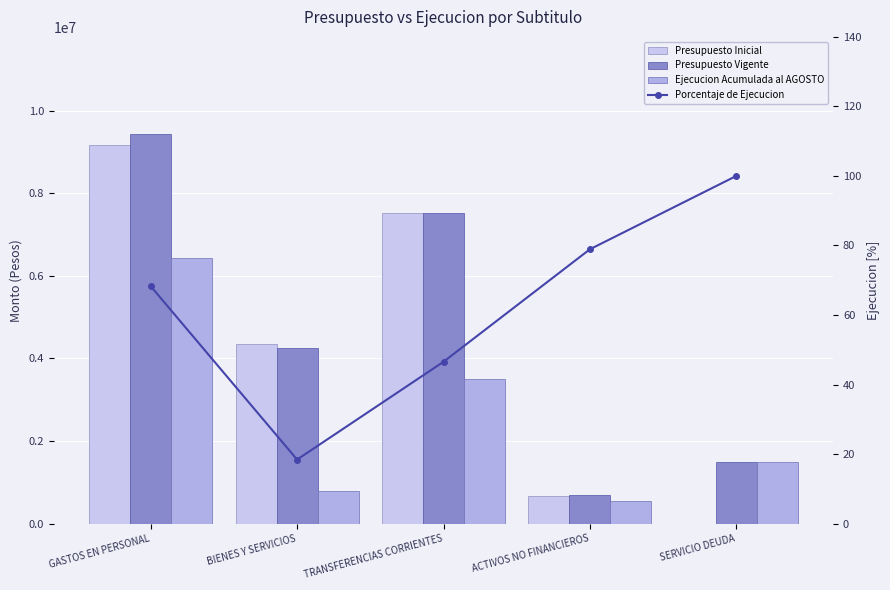

What is the value of the Presupuesto Vigente bar at the 4th from the left?

680048.0